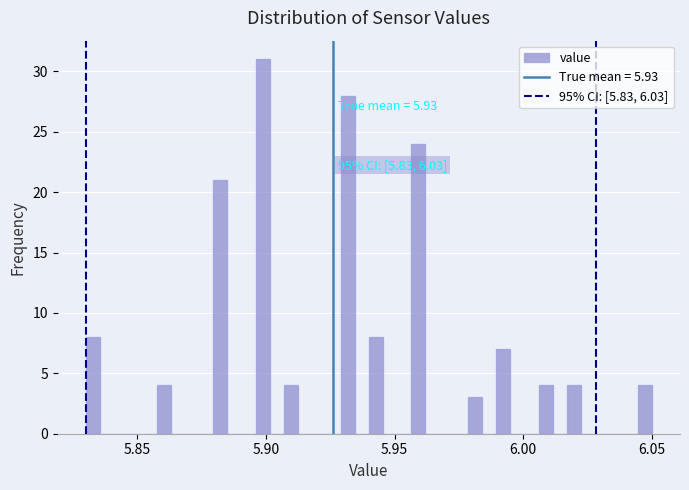

Read against the x-axis, roughly where is the centre of the tallest bar?

5.900